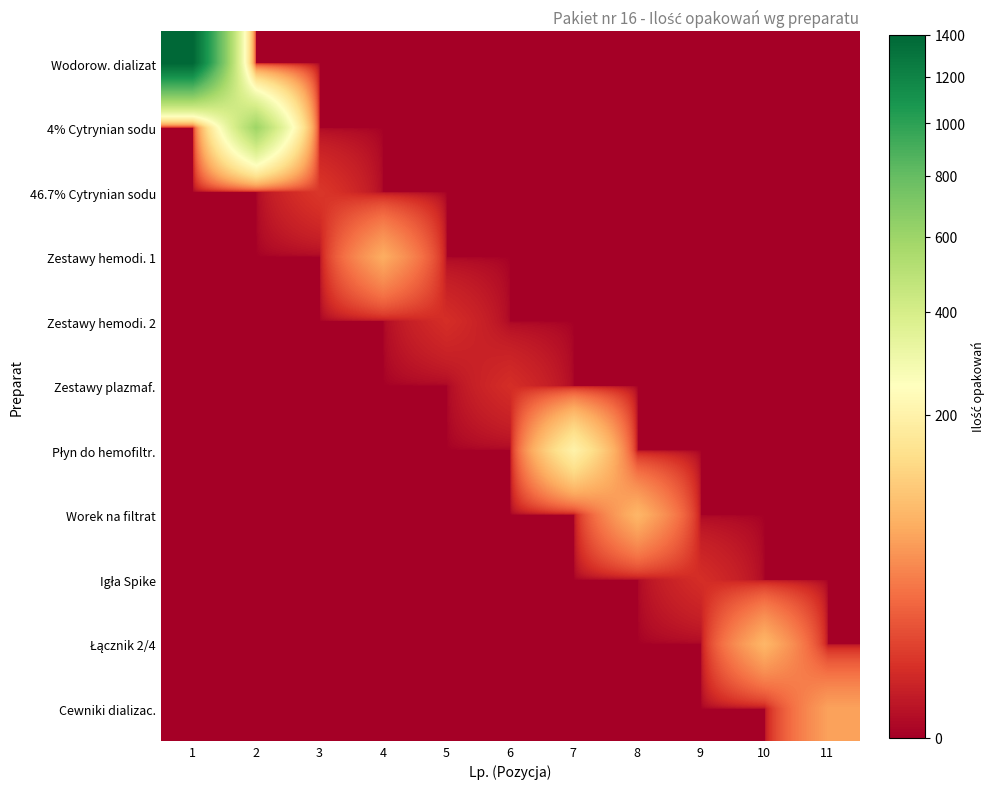

Which series has the largest total across all categories?

Wodorow. dializat